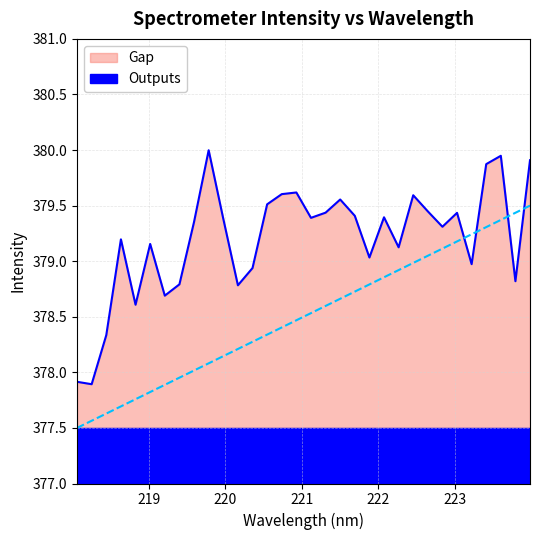

What is the ratio of the value at 223.408 to the value at 218.8244?

1.0